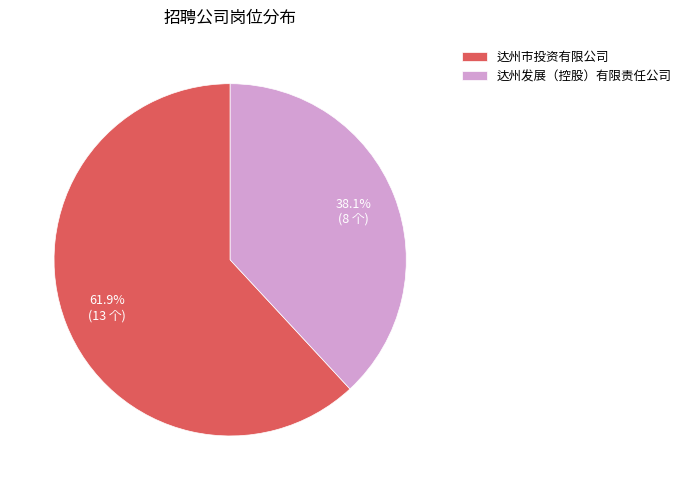

What is the smallest slice in the pie chart?

达州发展（控股）有限责任公司